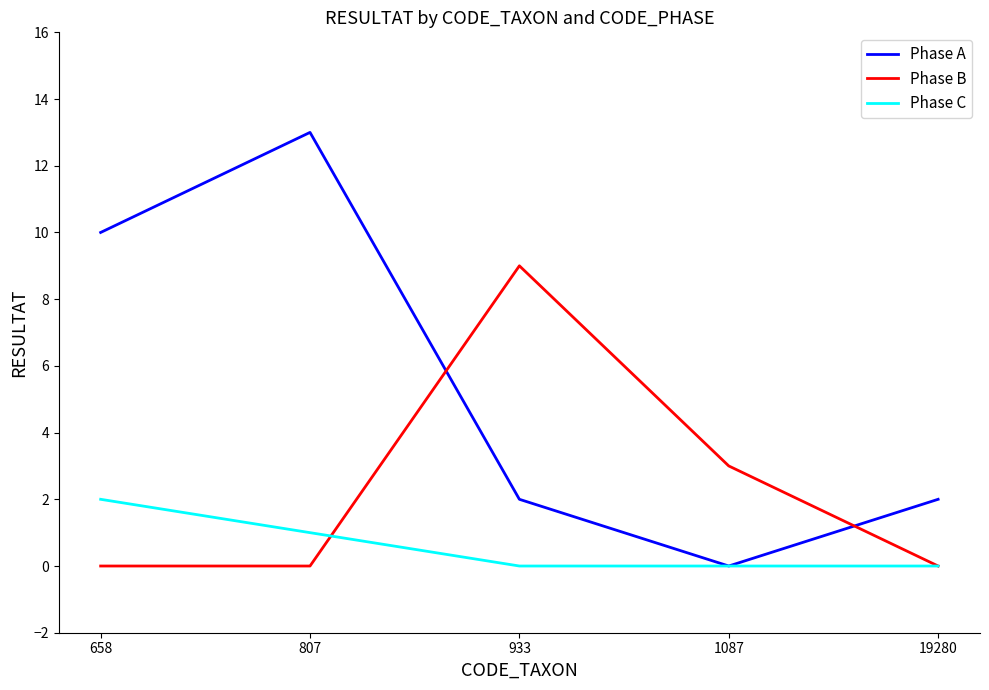

Rank the series by their average value, from highest to lowest.

Phase A, Phase B, Phase C